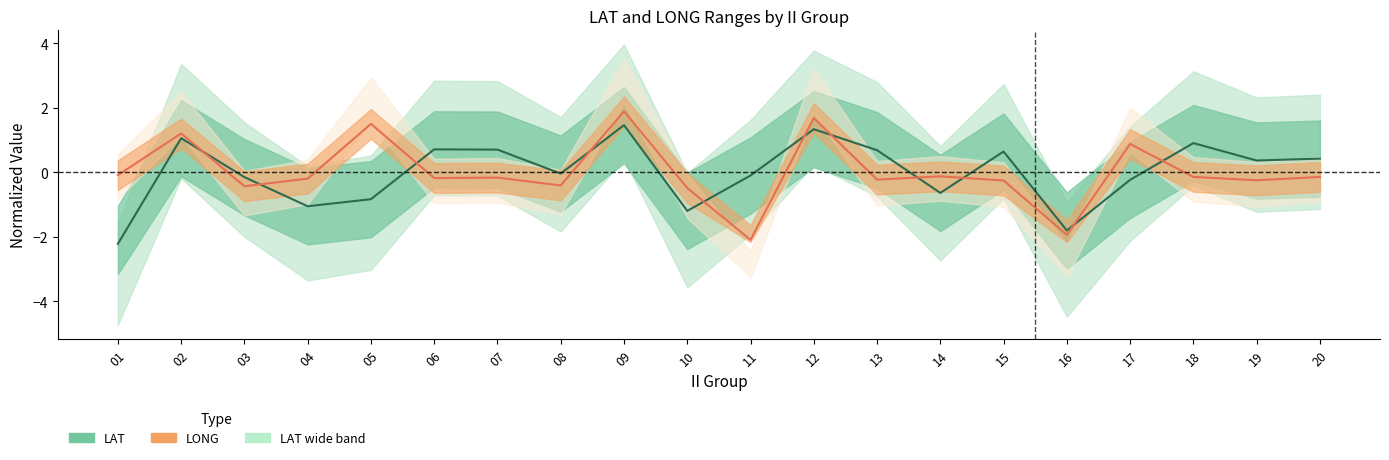

Reading left to right, list all the values displayed in this chart.

LAT mean: -2.2	1.1	-0.2	-1.1	-0.8	0.7	0.7	-0.0	1.5	-1.2	-0.1	1.3	0.7	-0.6	0.6	-1.8	-0.2	0.9	0.4	0.4
LONG mean: -0.1	1.2	-0.4	-0.2	1.5	-0.2	-0.2	-0.4	1.9	-0.5	-2.1	1.7	-0.2	-0.1	-0.3	-1.9	0.9	-0.1	-0.2	-0.1